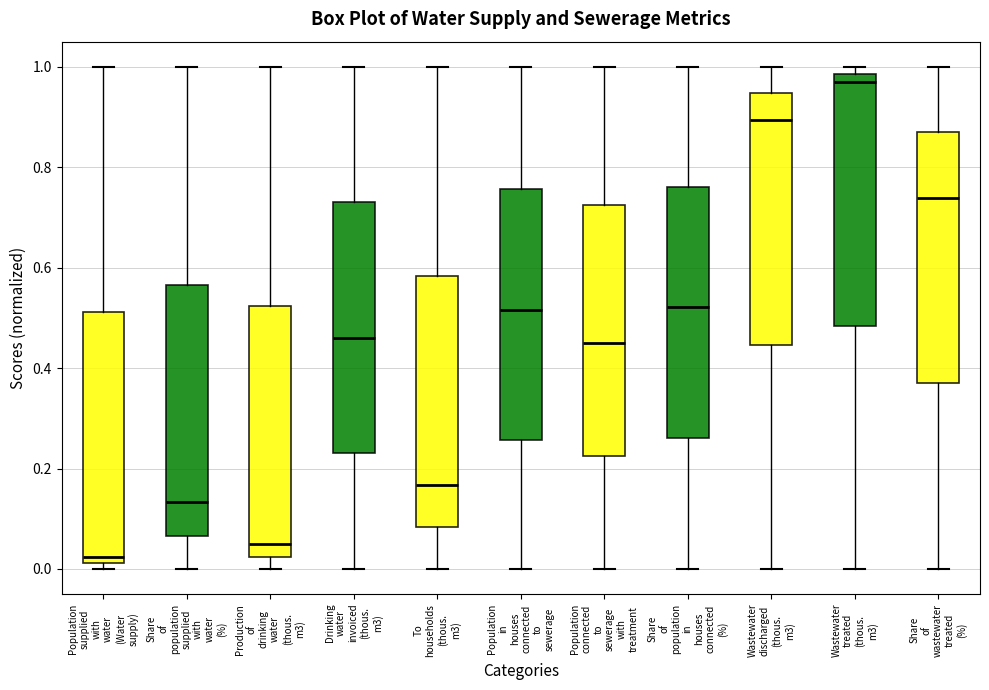

Reading left to right, read every box against the y-axis: the position of its median line, the range the box covers, and the ends of its whiskers. The values are not printed on the chart, so give them approximately, as read against the axis.

Population supplied with water (Water supply): median 0.02 (just above the box's lower edge), box 0.02 to 0.52, whiskers 0.00 to 1.00
Share of population supplied with water (%): median 0.14, box 0.06 to 0.56, whiskers 0.00 to 1.00
Production of drinking water (thous. m3): median 0.04, box 0.02 to 0.52, whiskers 0.00 to 1.00
Drinking water invoiced (thous. m3): median 0.46, box 0.24 to 0.74, whiskers 0.00 to 1.00
To households (thous. m3): median 0.16, box 0.08 to 0.58, whiskers 0.00 to 1.00
Population in houses connected to sewerage: median 0.52, box 0.26 to 0.76, whiskers 0.00 to 1.00
Population connected to sewerage with treatment: median 0.46, box 0.22 to 0.72, whiskers 0.00 to 1.00
Share of population in houses connected (%): median 0.52, box 0.26 to 0.76, whiskers 0.00 to 1.00
Wastewater discharged (thous. m3): median 0.90, box 0.44 to 0.94, whiskers 0.00 to 1.00
Wastewater treated (thous. m3): median 0.96, box 0.48 to 0.98, whiskers 0.00 to 1.00
Share of wastewater treated (%): median 0.74, box 0.36 to 0.86, whiskers 0.00 to 1.00